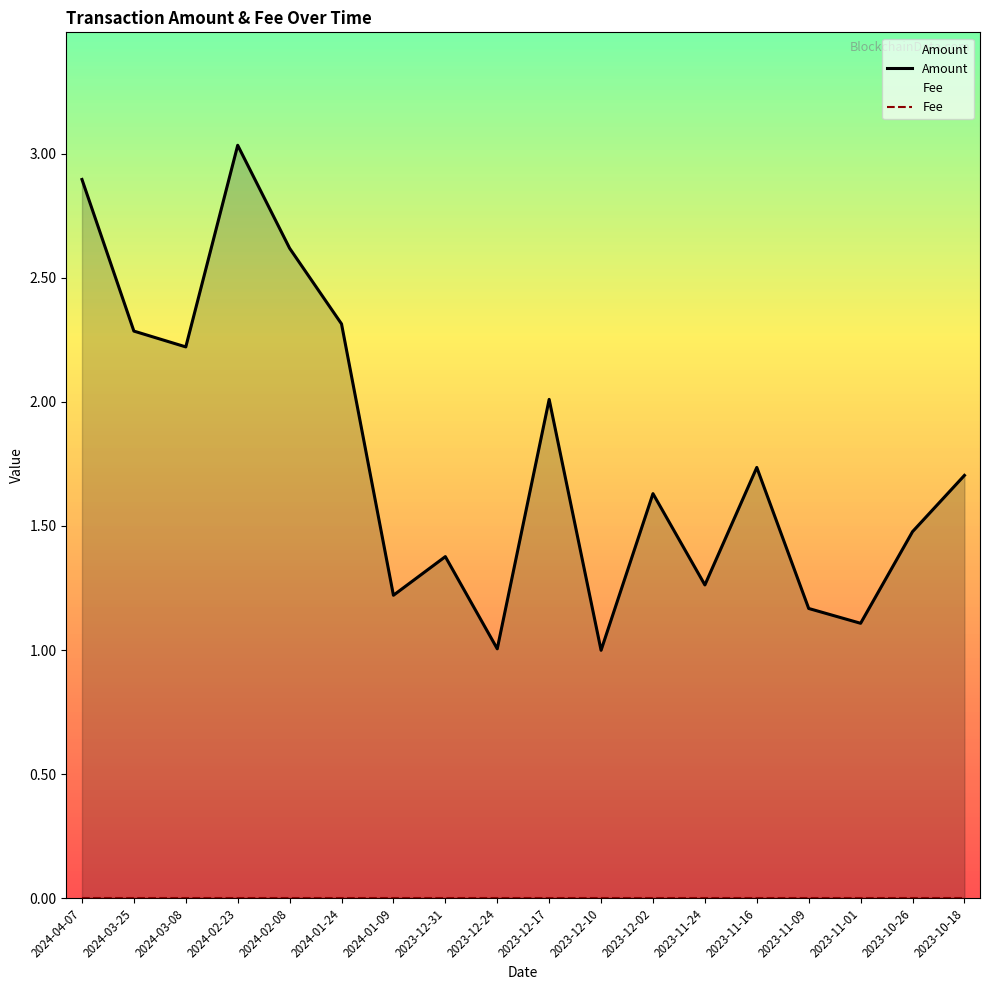

The Amount series shows 1.7 at 2023-11-16. True or false?

True